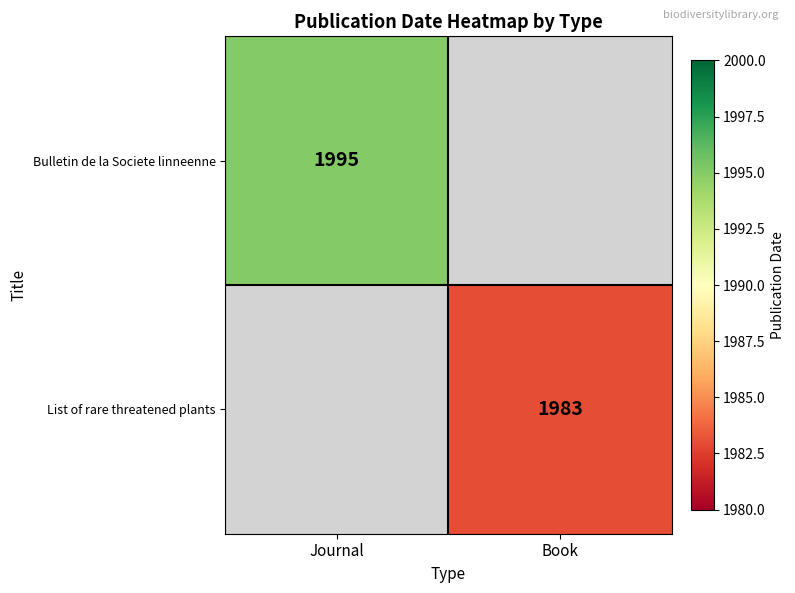

True or false: Bulletin de la Societe linneenne has a value of 1379 at Journal.

False